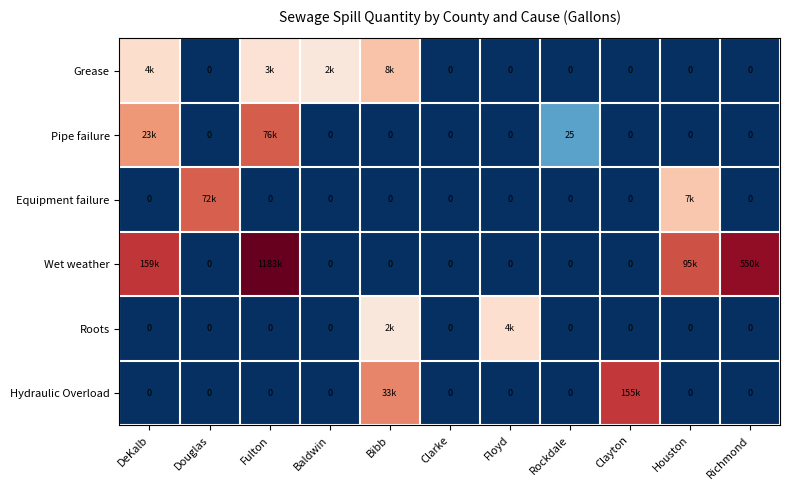

At which label does Pipe failure reach its minimum?

Douglas